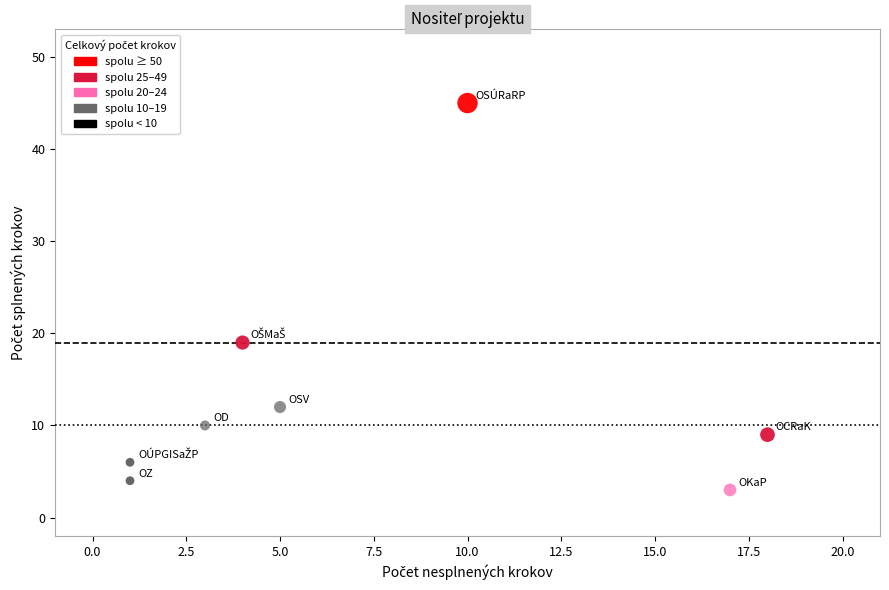

What is the range of Y values (max minus min)?

42